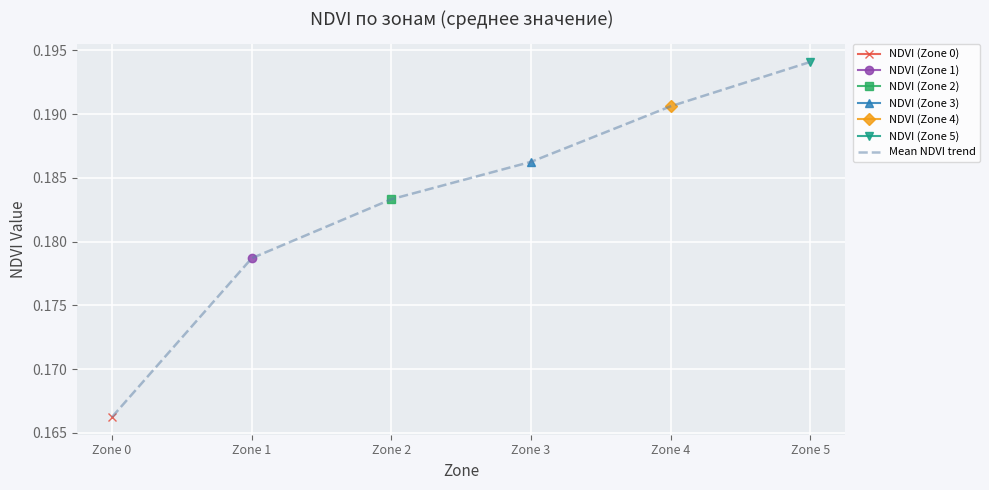

What is the value of the 6th point from the left?

0.2